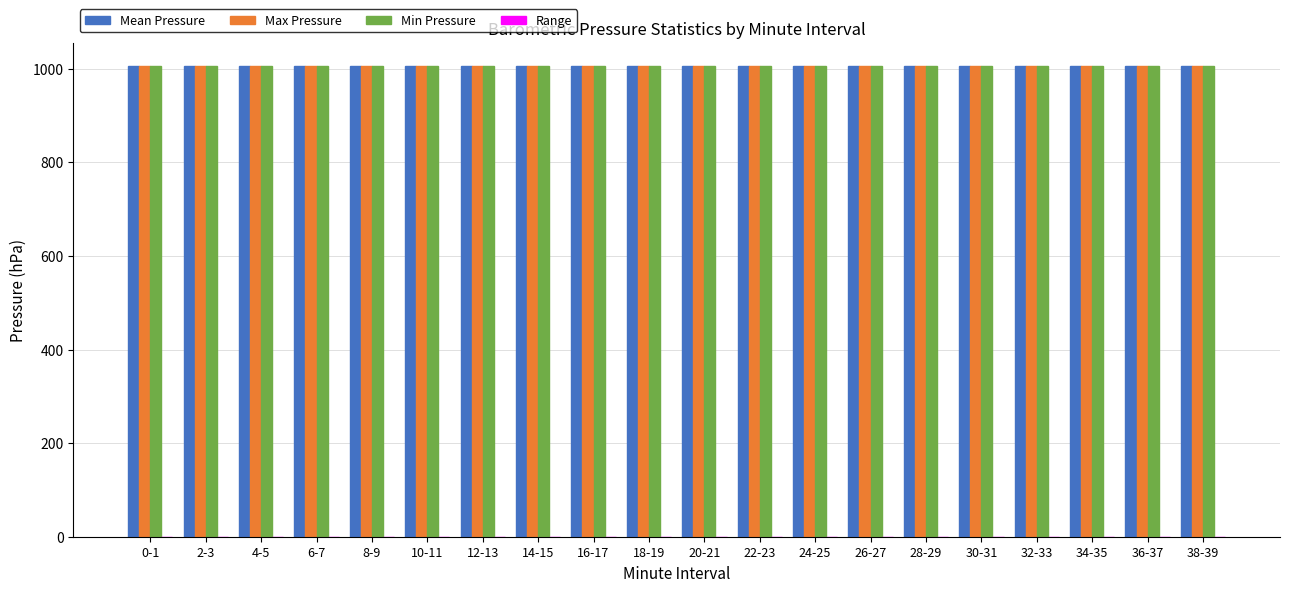

Read the Mean Pressure value at 10-11.

1005.1